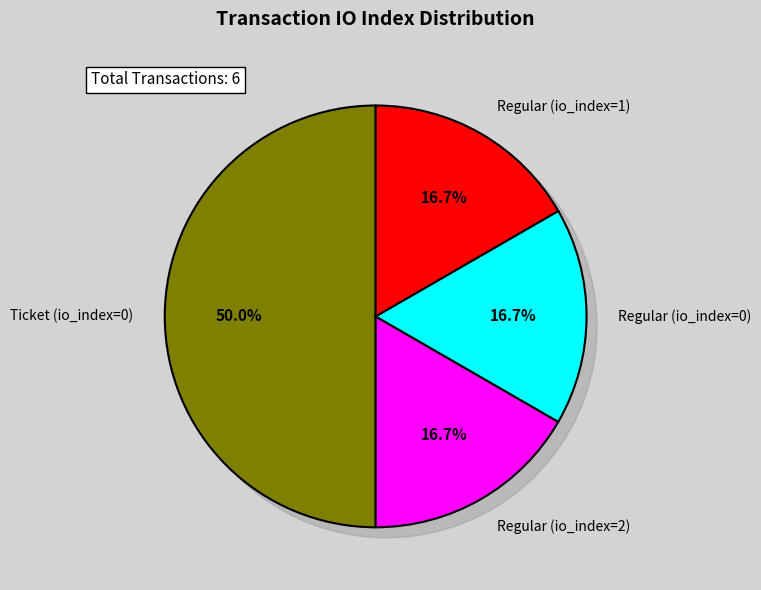

How many segments does this pie chart have?

4